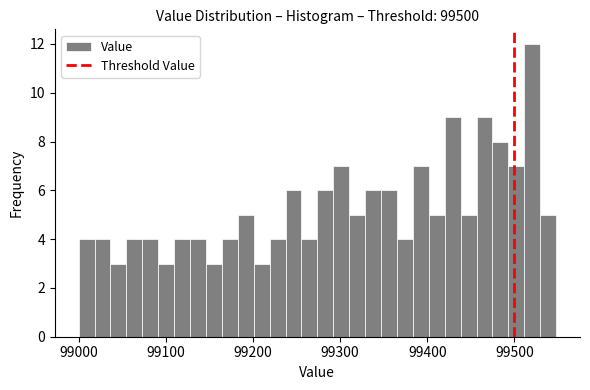

Around what value on the x-axis is the tallest bar? Give the approximate position of its centre, as read against the axis.

99520